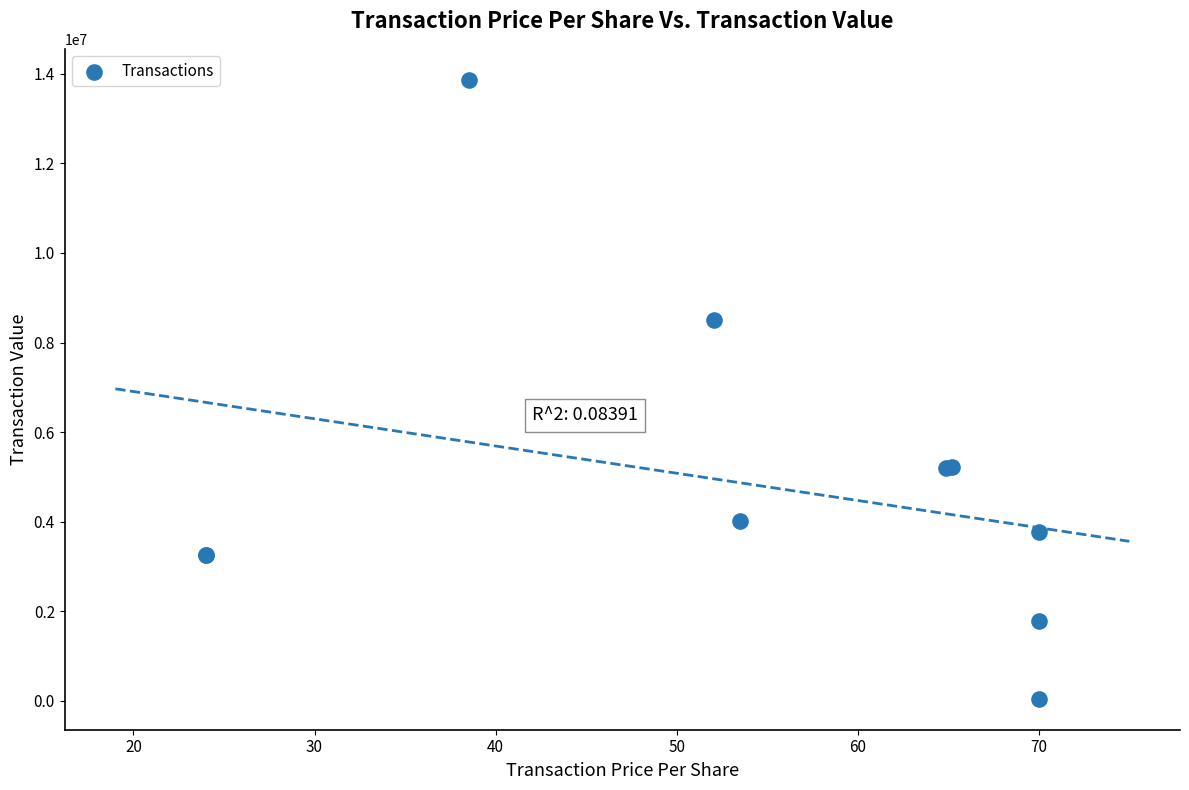

What Y value in the scatter plot is closest to 6956300?

8496887